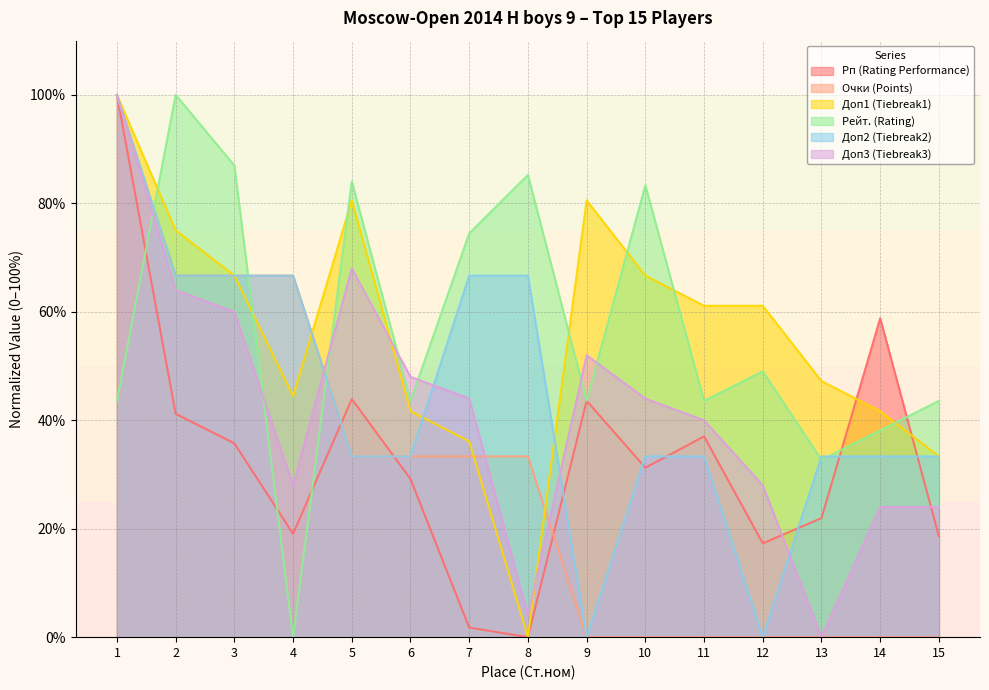

Is it true that Доп2 (Tiebreak2) equals 9.7 at 5?

False